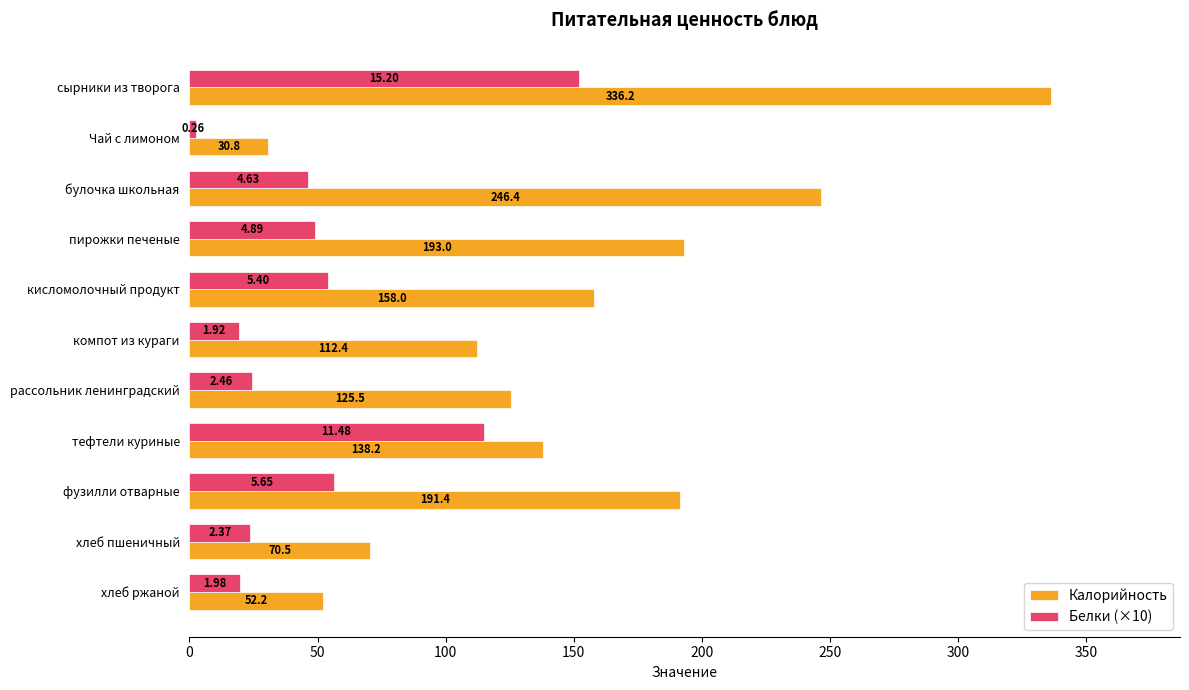

What is the difference between the Белки (×10) values at фузилли отварные and булочка школьная?

10.2